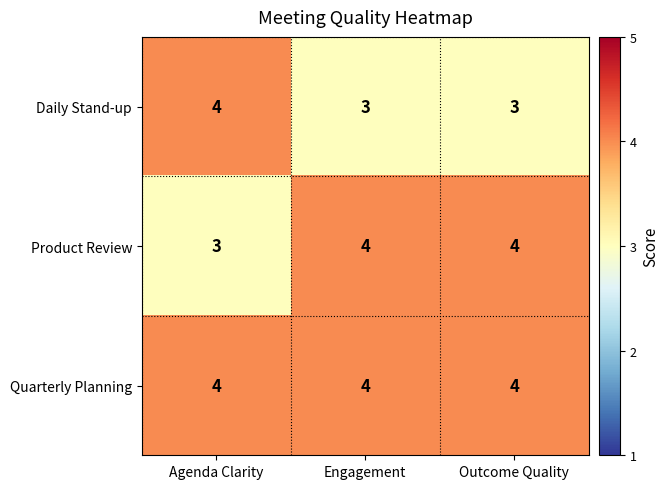

Reading left to right, extract all data points from this chart.

Daily Stand-up: 4	3	3
Product Review: 3	4	4
Quarterly Planning: 4	4	4